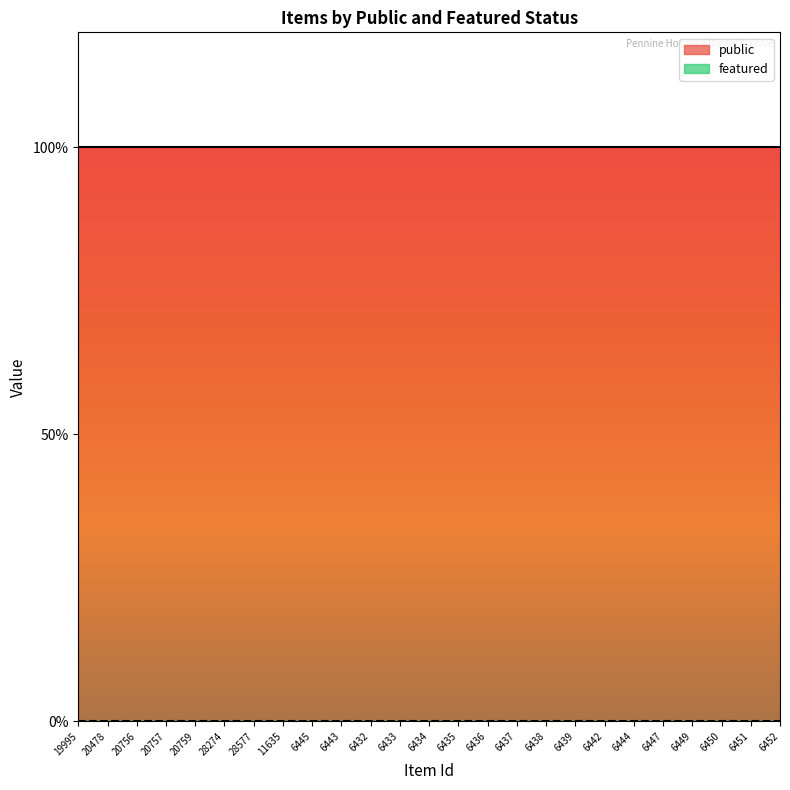

Which category has the highest value across all series?

19995